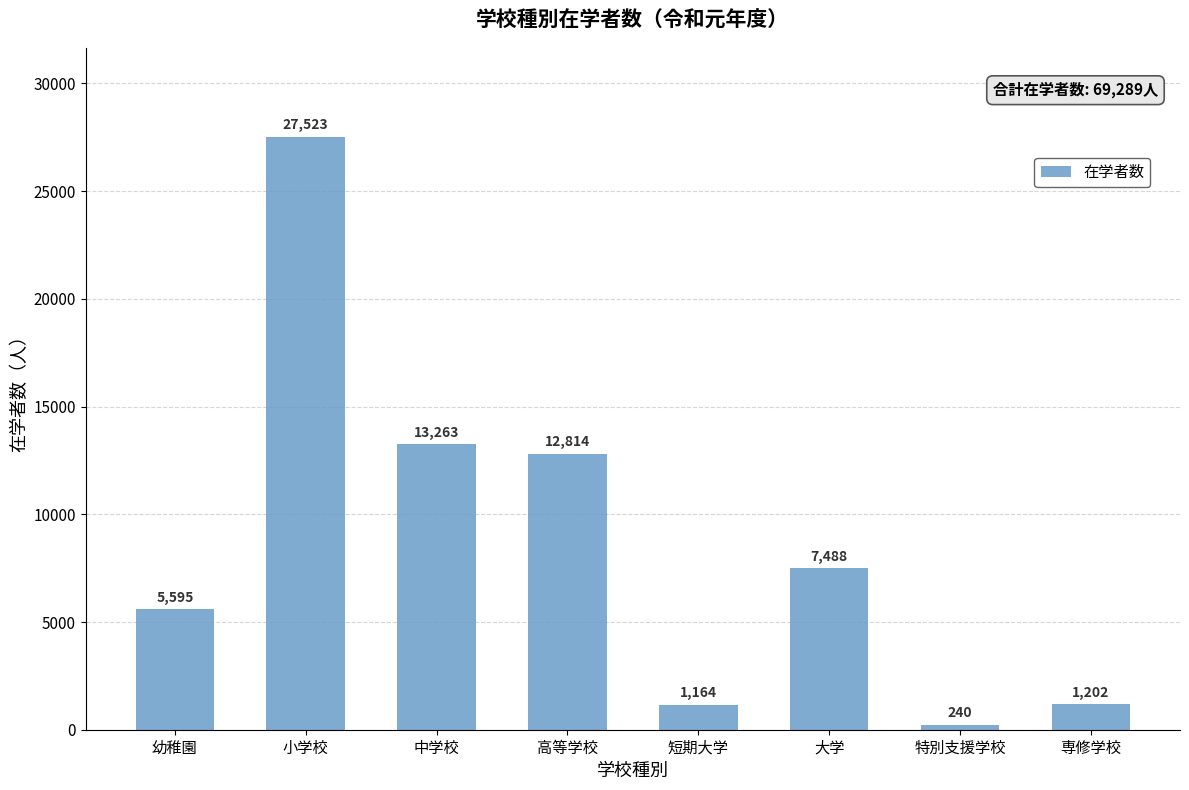

List the labels in order of value, largest first.

小学校, 中学校, 高等学校, 大学, 幼稚園, 専修学校, 短期大学, 特別支援学校